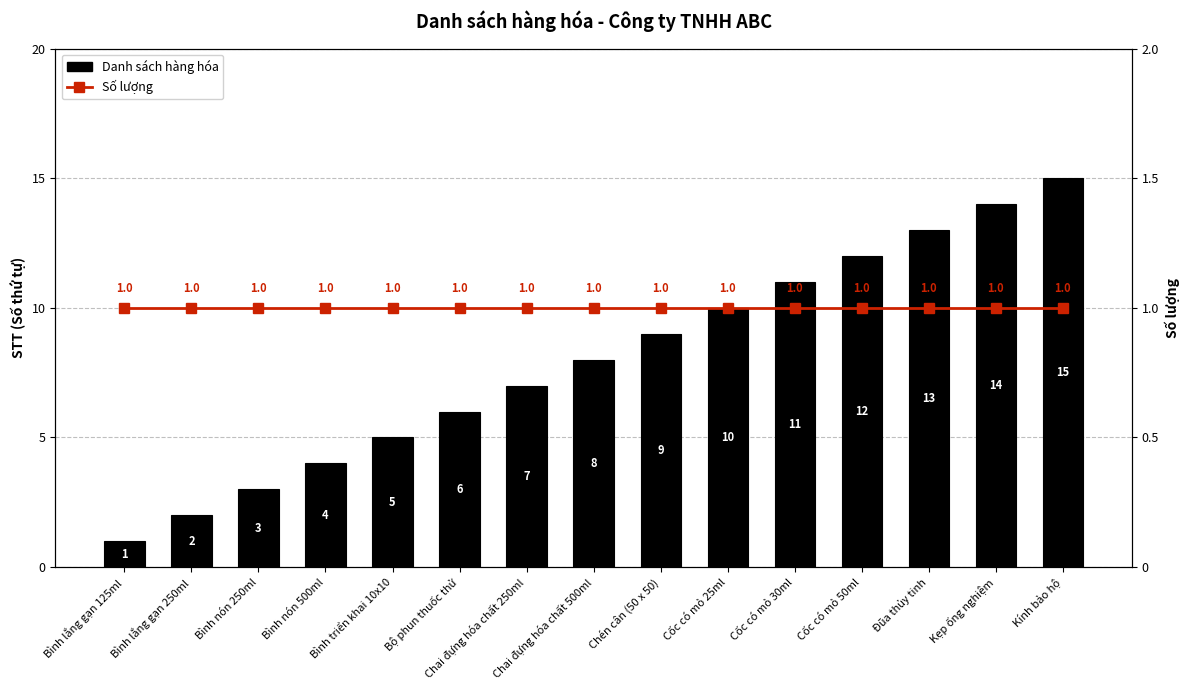

Read the Danh sách hàng hóa value at Bình nón 250ml.

3